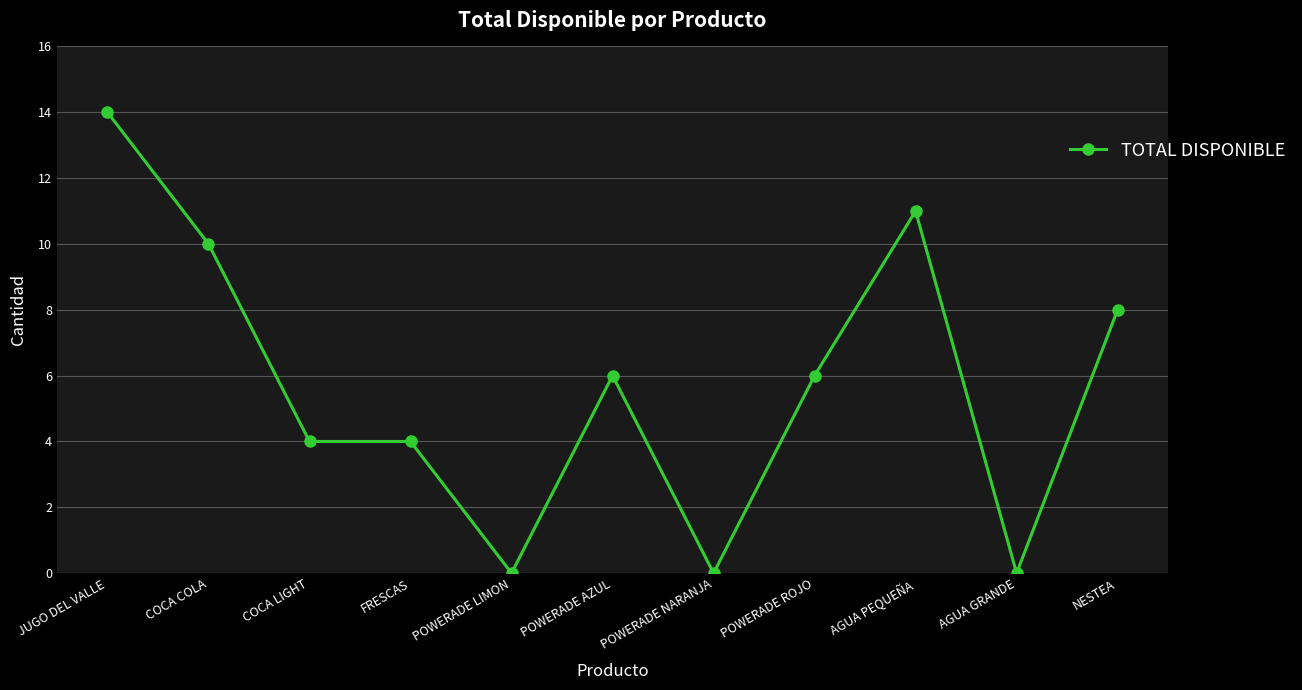

How many distinct data groups are displayed?

1